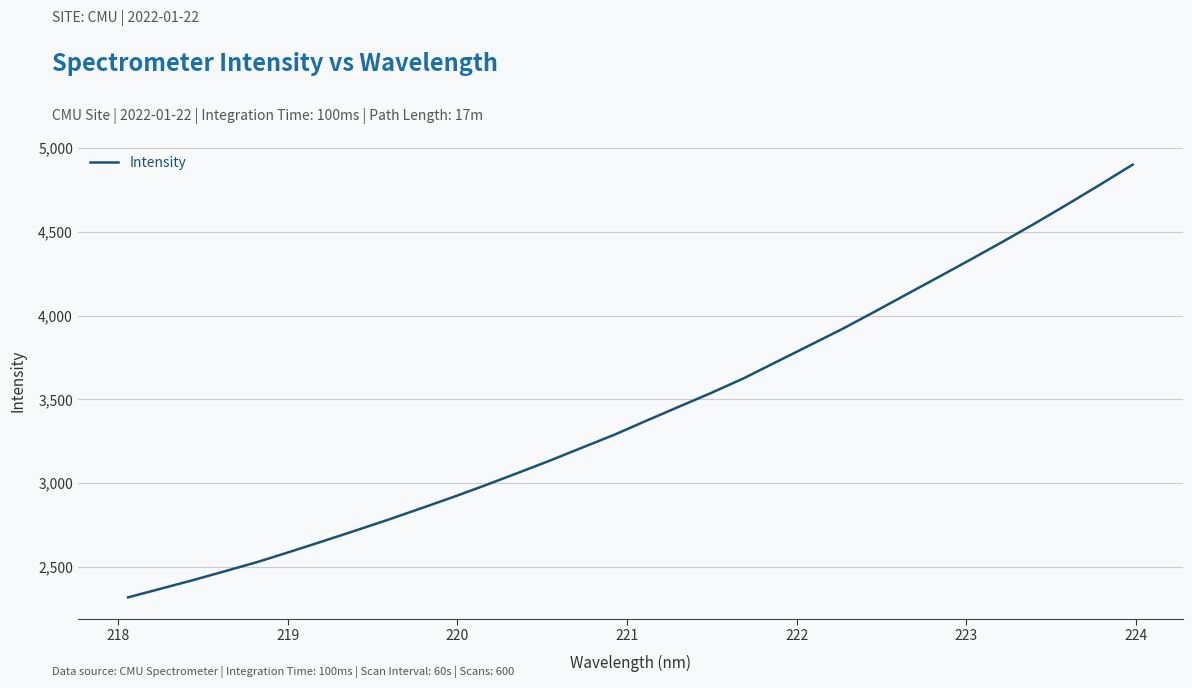

What is the maximum value shown in the chart?

4902.0